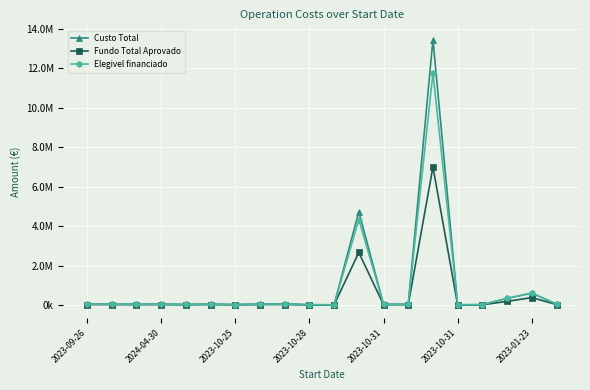

What is the label of the 2nd point from the left?

2024-04-30